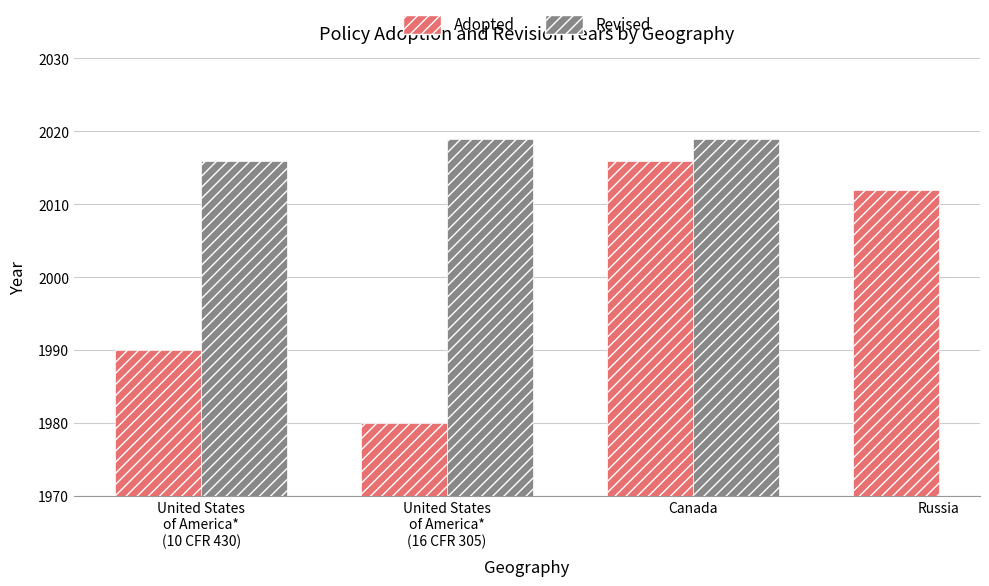

List the labels in order of Revised value, smallest first.

United States
of America*
(10 CFR 430), United States
of America*
(16 CFR 305), Canada, Russia